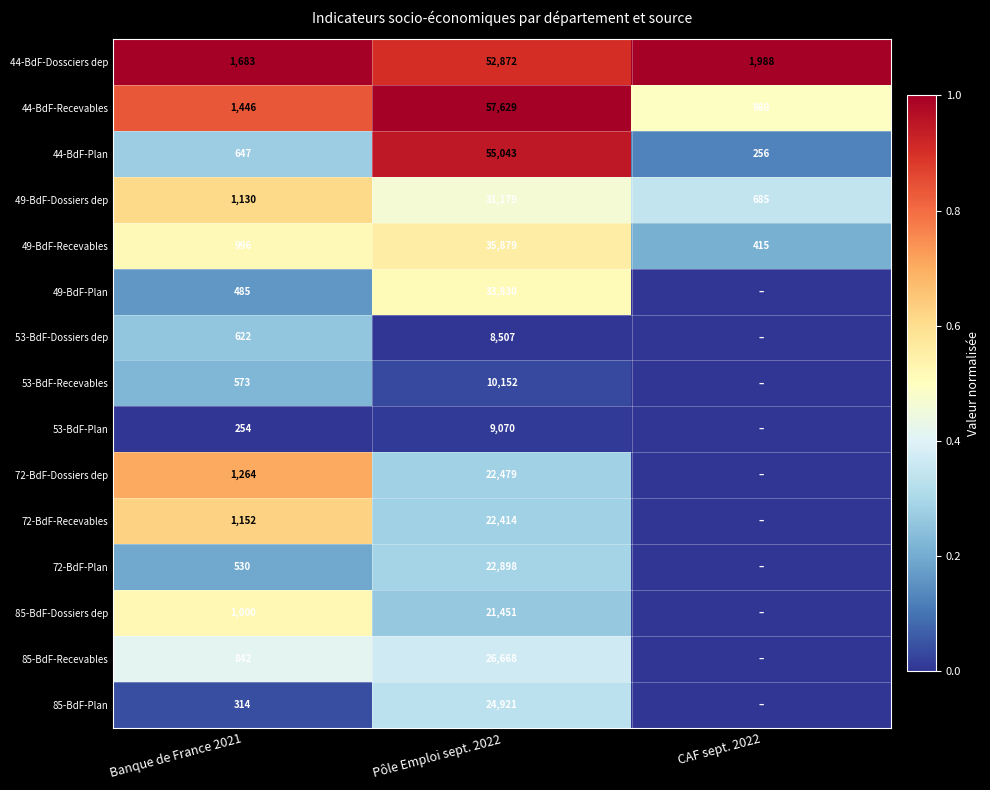

Rank the categories by 49-BdF-Recevables value from highest to lowest.

Pôle Emploi sept. 2022, Banque de France 2021, CAF sept. 2022